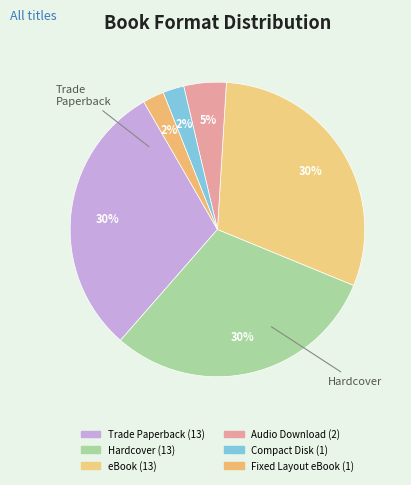

Count the number of slices in the pie.

6